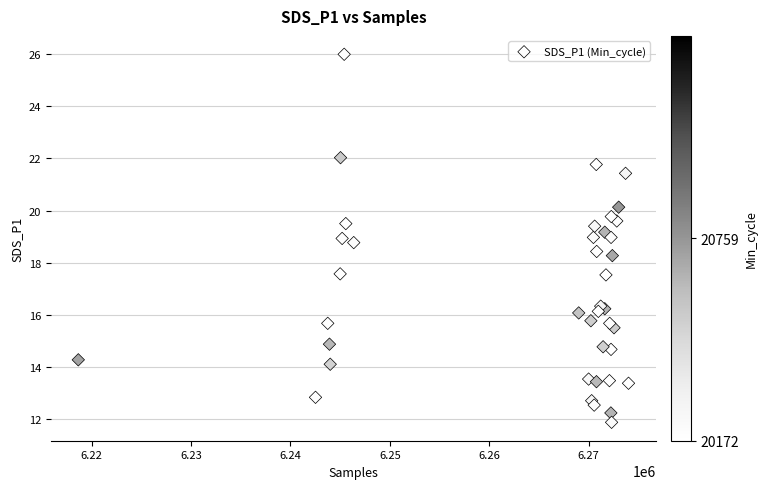

What Y value in the scatter plot is closest to 18?

18.3